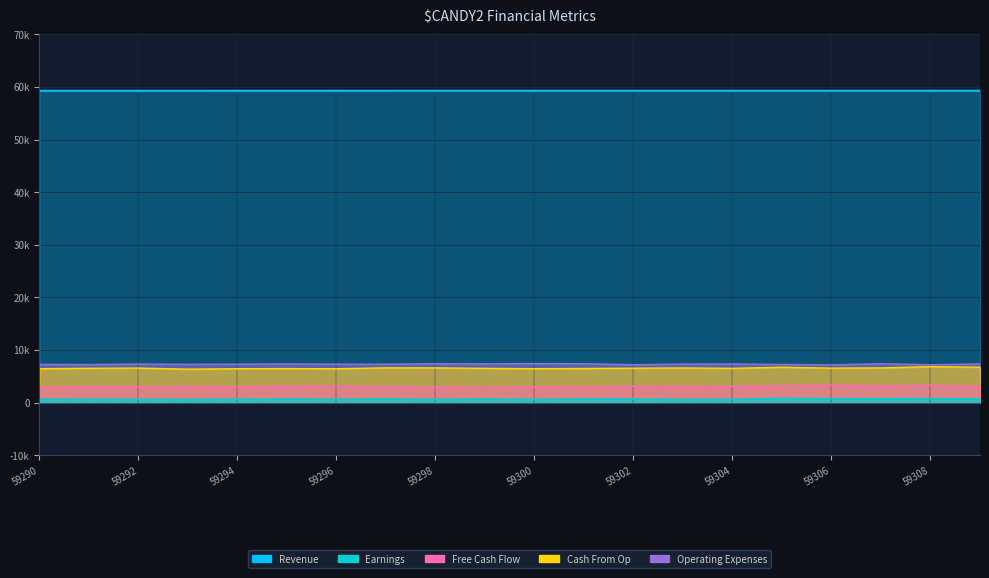

The Revenue series shows 77927 at 59295. True or false?

False